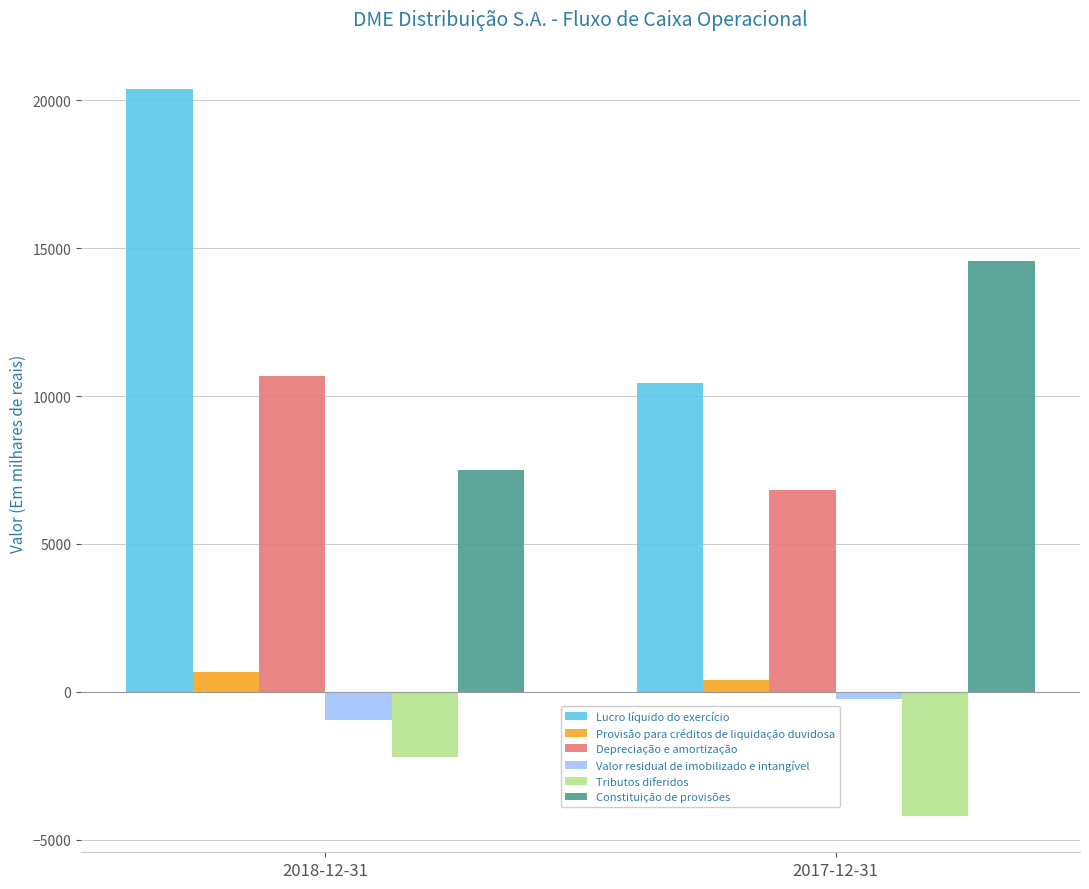

Reading right to left, list all the values displayed in this chart.

Lucro líquido do exercício: 10439	20372
Provisão para créditos de liquidação duvidosa: 411	660
Depreciação e amortização: 6815	10682
Valor residual de imobilizado e intangível: -249	-950
Tributos diferidos: -4192	-2191
Constituição de provisões: 14555	7497